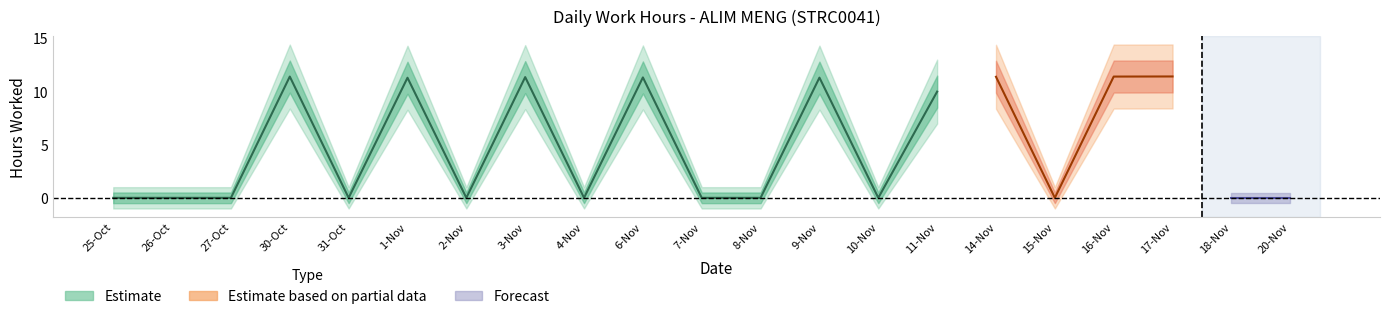

Reading right to left, transcribe all the data shown in this chart.

0.0	0.0	11.4	11.4	0.0	11.3	10.0	0.0	11.3	0.0	0.0	11.3	0.0	11.3	0.0	11.3	0.0	11.4	0.0	0.0	0.0